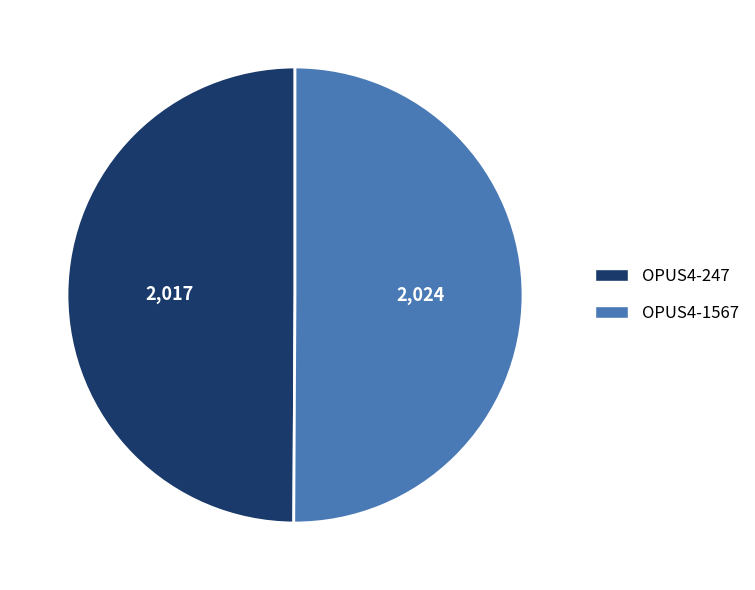

Combined, do OPUS4-247 and OPUS4-1567 account for over 50%?

Yes